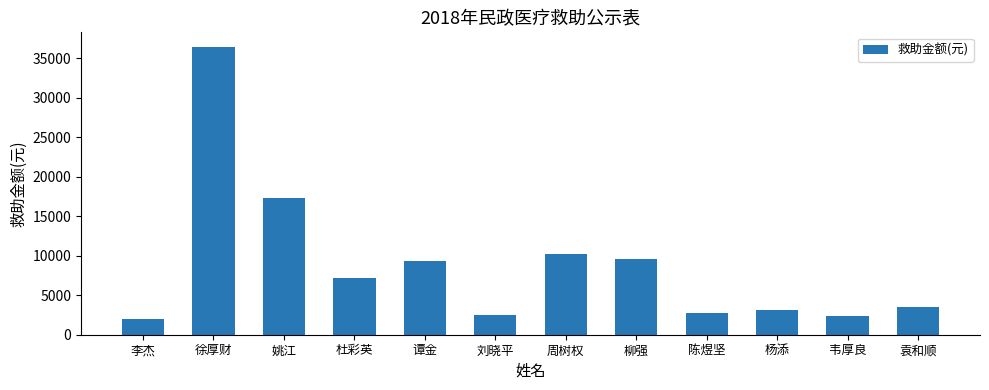

What is the value of the 3rd bar from the left?

17284